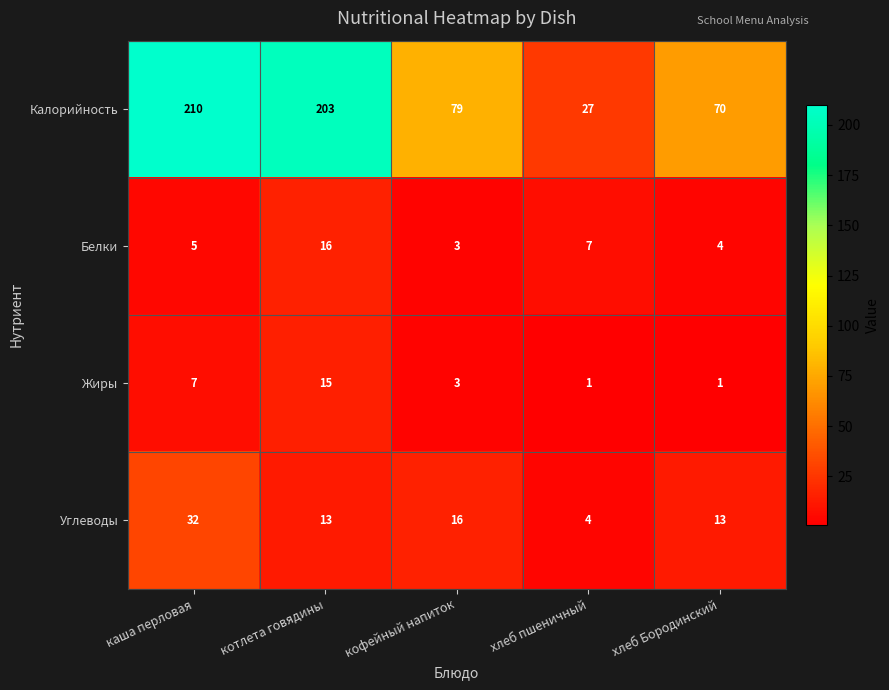

Reading left to right, what are all the values shown in this chart?

Калорийность: каша перловая=210	котлета говядины=203	кофейный напиток=79	хлеб пшеничный=27	хлеб Бородинский=70
Белки: каша перловая=5	котлета говядины=16	кофейный напиток=3	хлеб пшеничный=7	хлеб Бородинский=4
Жиры: каша перловая=7	котлета говядины=15	кофейный напиток=3	хлеб пшеничный=1	хлеб Бородинский=1
Углеводы: каша перловая=32	котлета говядины=13	кофейный напиток=16	хлеб пшеничный=4	хлеб Бородинский=13